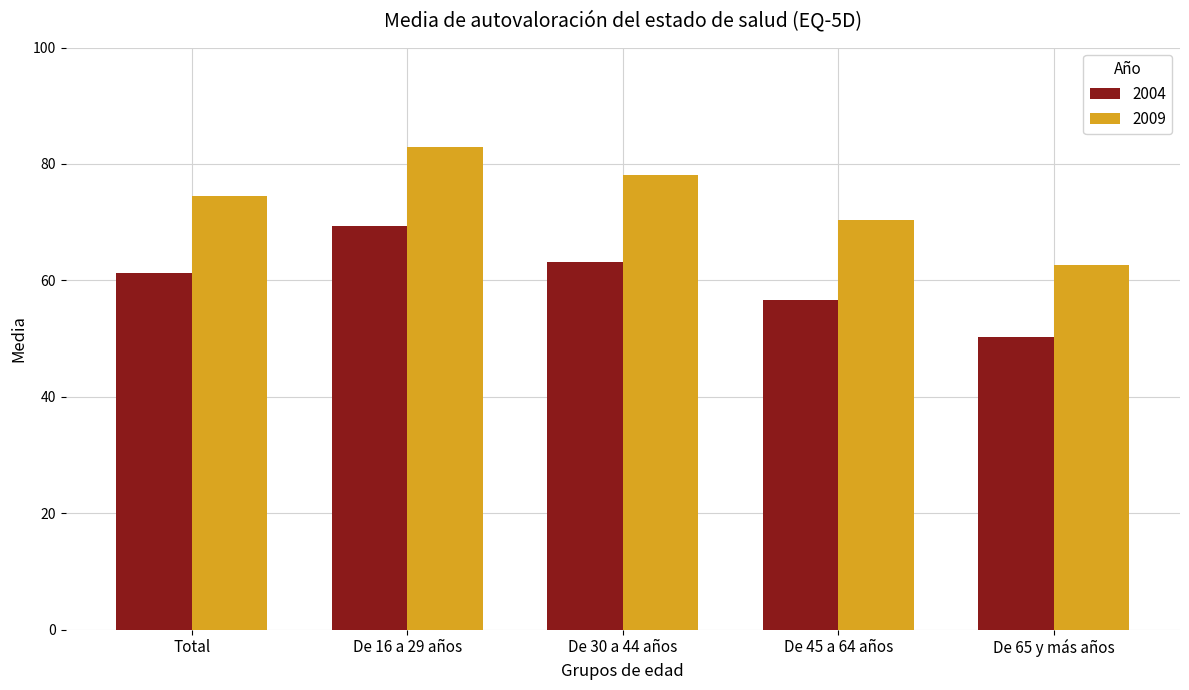

How many data points in 2004 are less than 61?

2